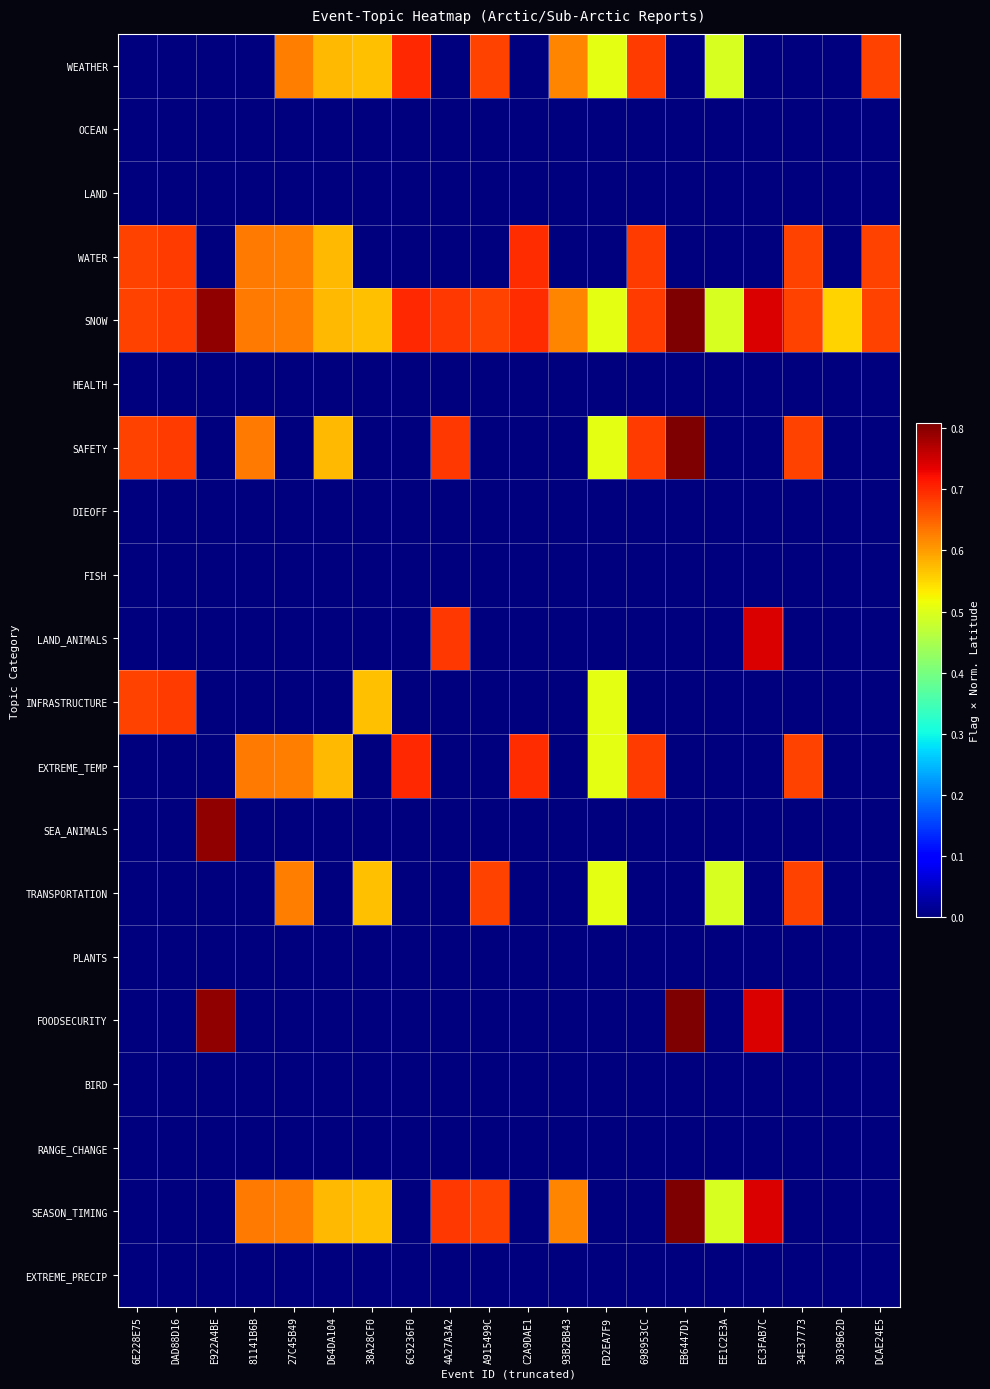

Which series has the largest range (max minus min)?

SAFETY